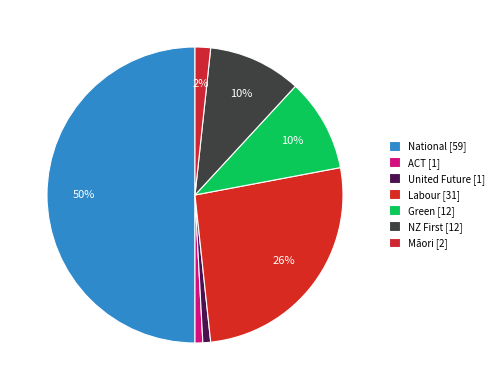

Does Green represent more than half of the total?

No